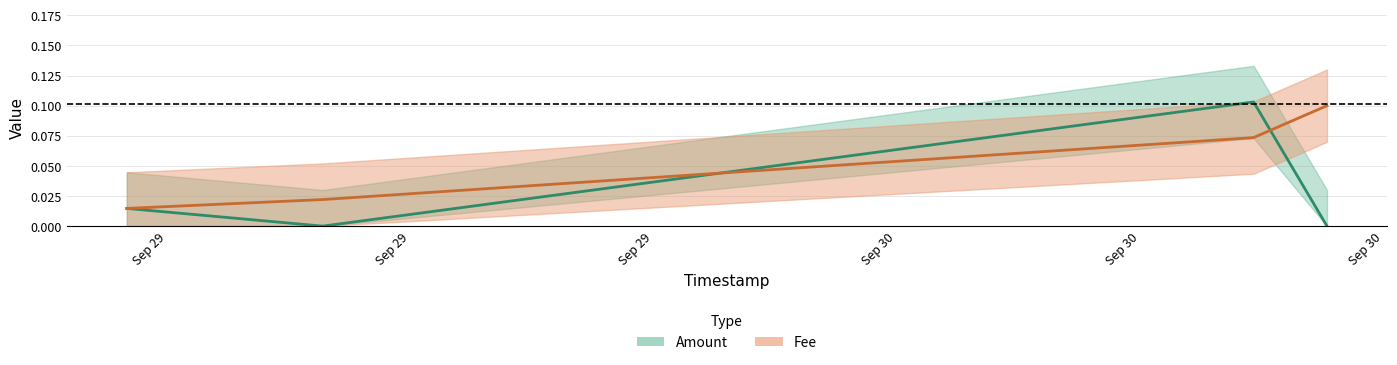

What are all the series names shown in the legend?

Amount, Fee